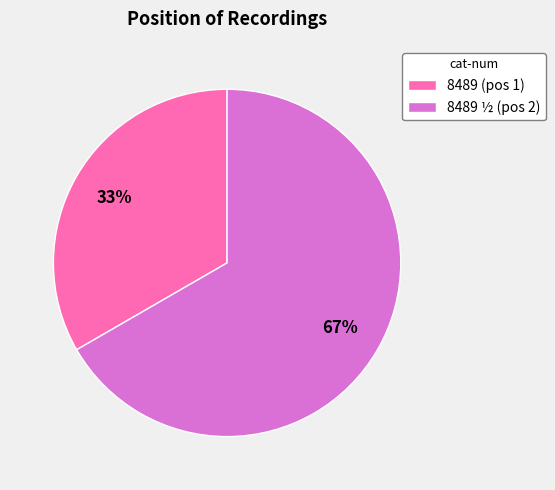

Is there any slice that represents more than half of the pie?

Yes